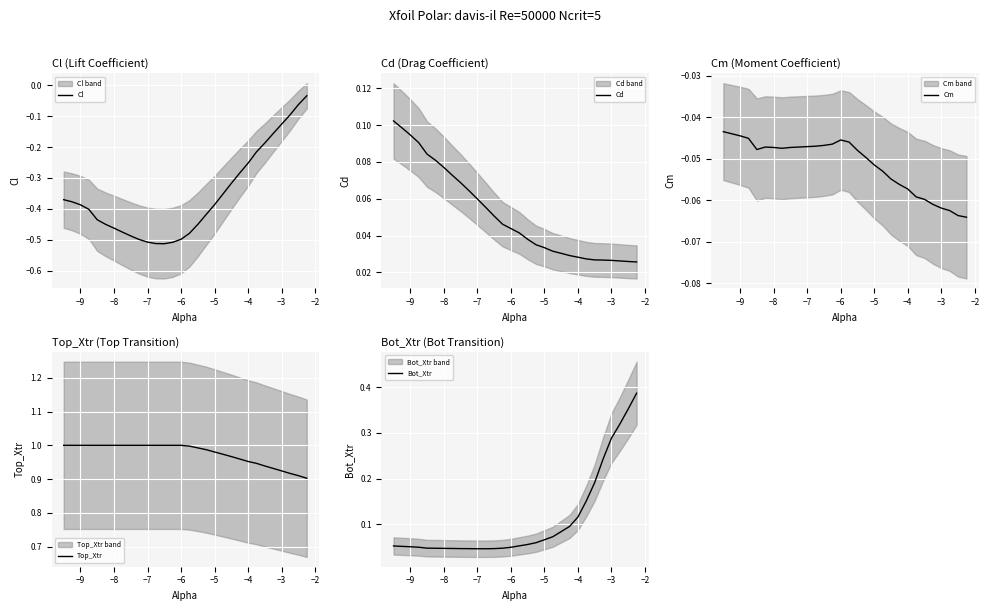

What is the smallest value displayed?

-0.5